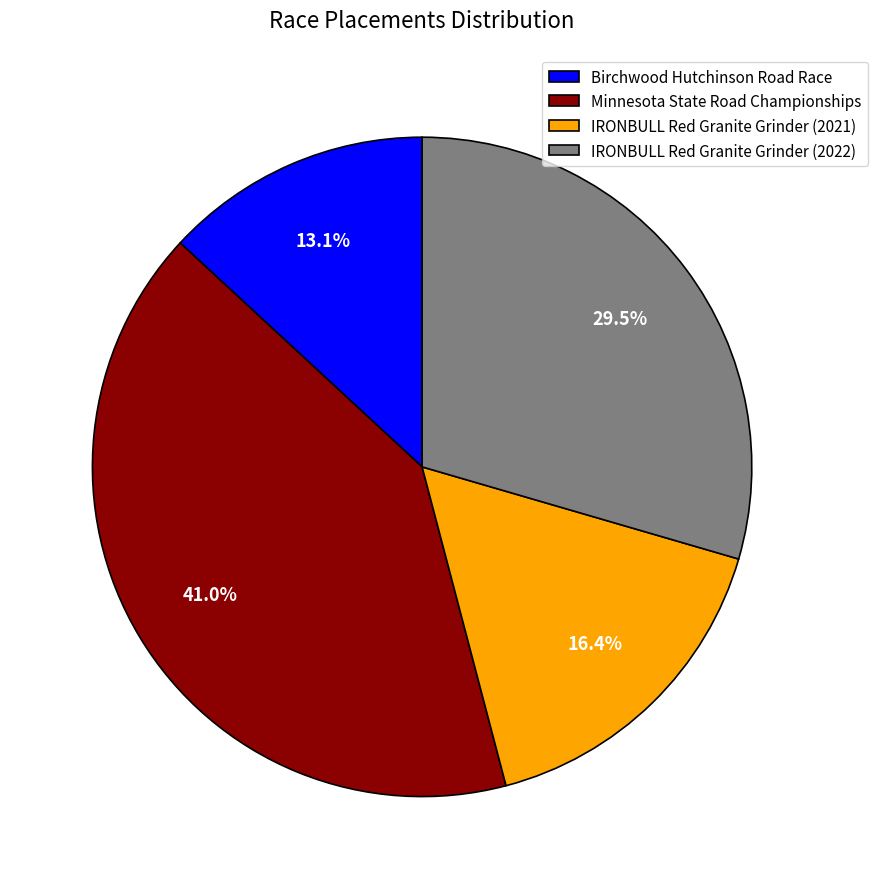

What is the total percentage of Minnesota State Road Championships and IRONBULL Red Granite Grinder (2021)?

57.4%